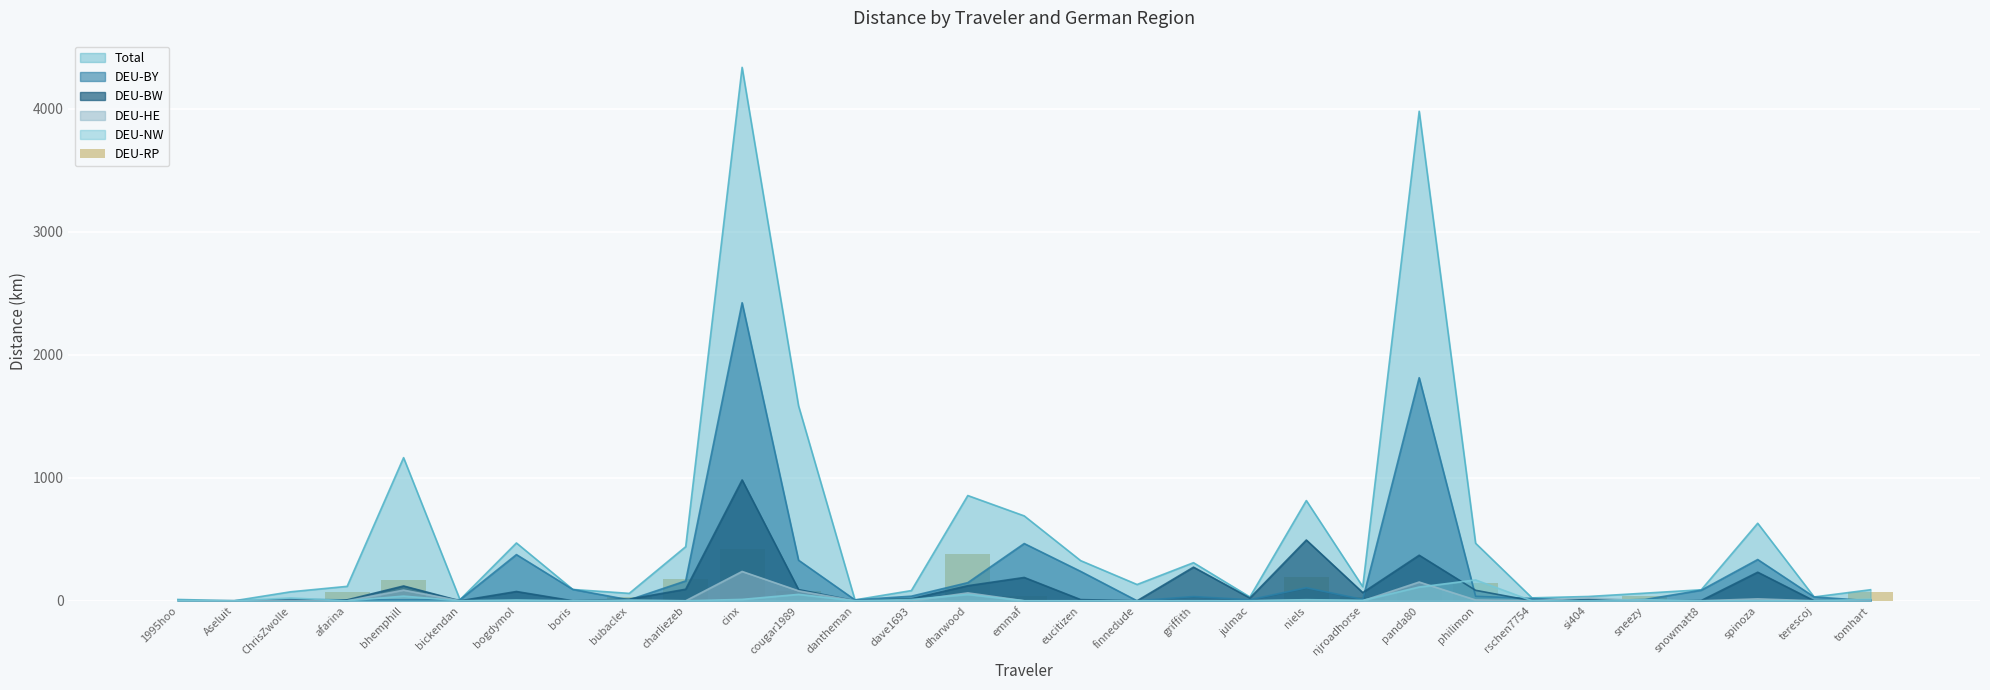

How many categories are shown in the chart?

31